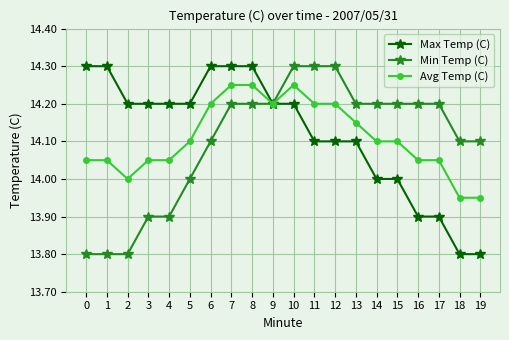

At 18, list the series in order from smallest to largest.

Max Temp (C), Avg Temp (C), Min Temp (C)